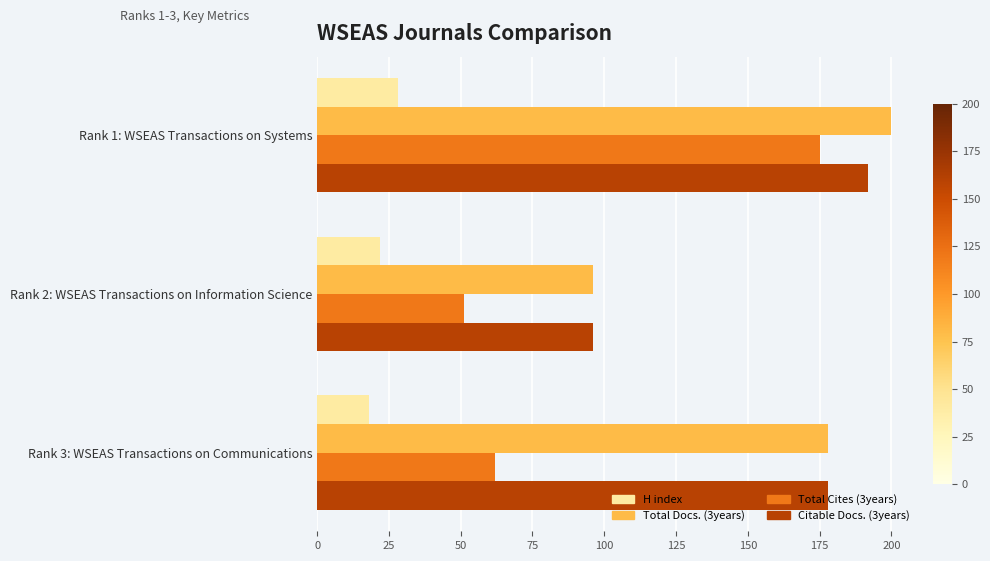

Which category has the lowest value in the Total Cites (3years) series?

Rank 2: WSEAS Transactions on Information Science